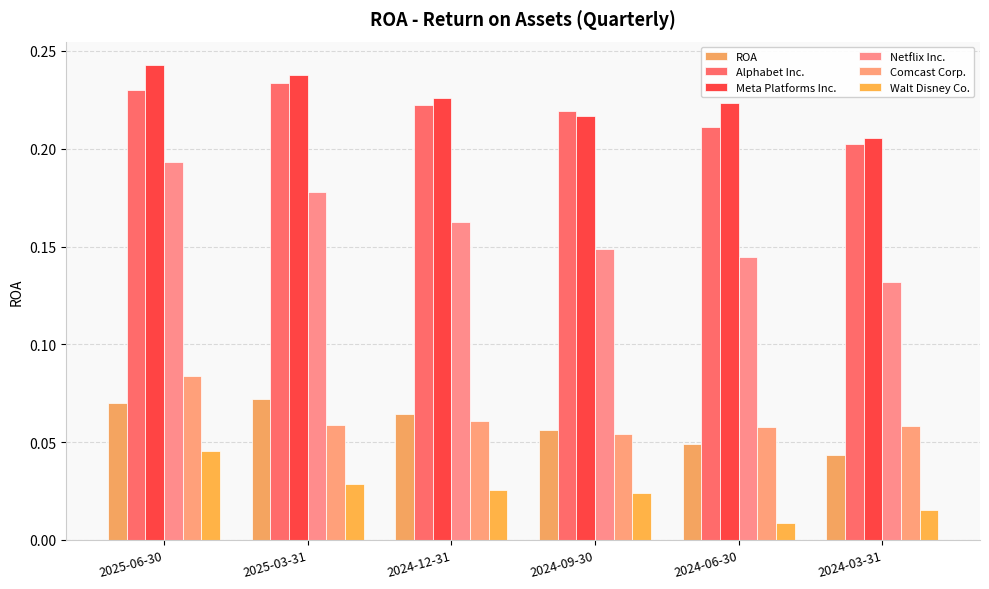

True or false: Walt Disney Co. has a value of 0.0 at 2025-03-31.

True